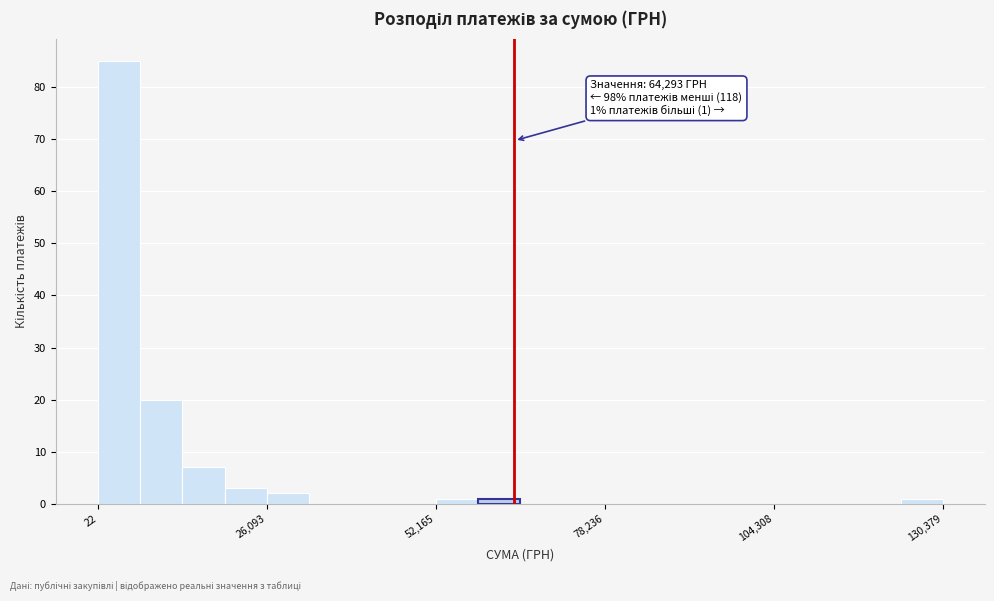

Around what value on the x-axis is the tallest bar? Give the approximate position of its centre, as read against the axis.

5000